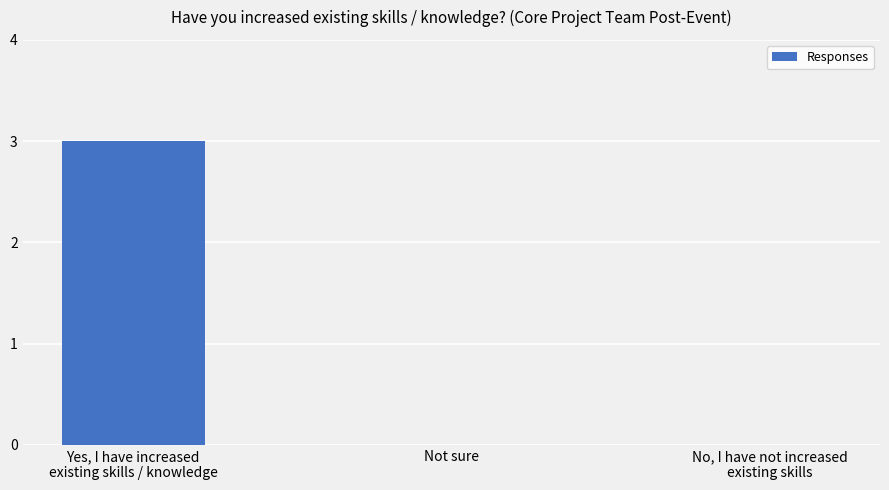

The chart shows a value of 0 at Not sure. True or false?

True